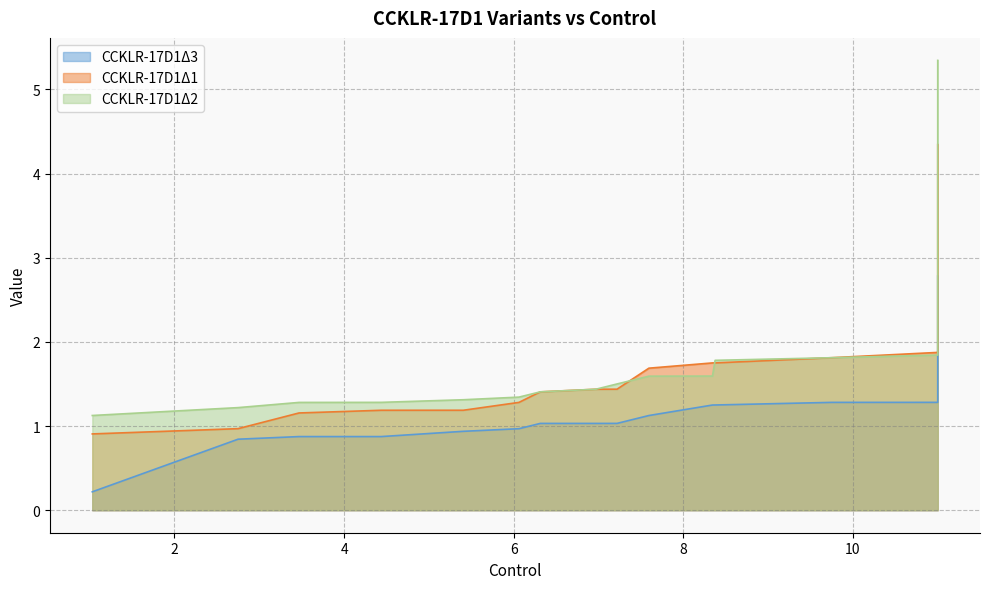

Is the value of CCKLR-17D1Δ1 at 8 greater than the value of CCKLR-17D1Δ2 at 35?

No